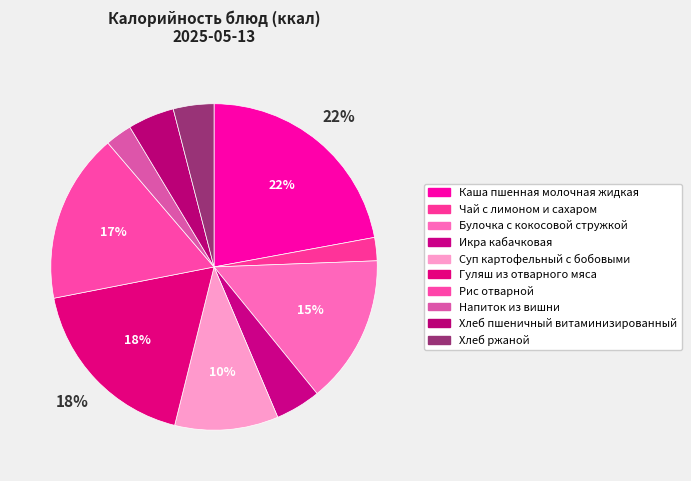

The Рис отварной slice represents 6% of the pie. True or false?

False